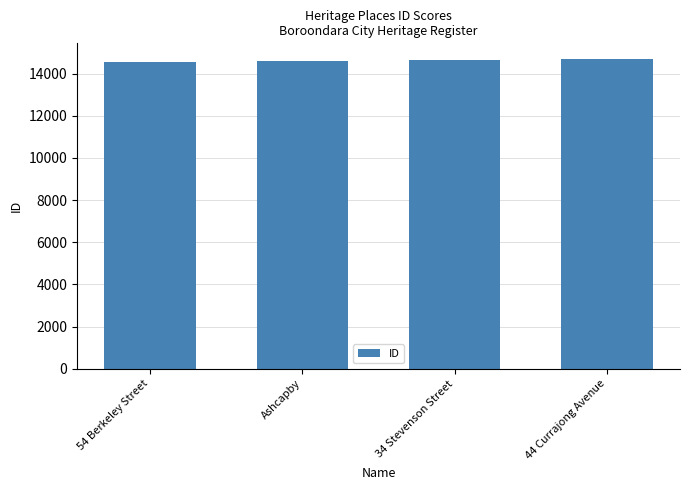

What is the ratio of the value at 54 Berkeley Street to the value at Ashcapby?

1.0